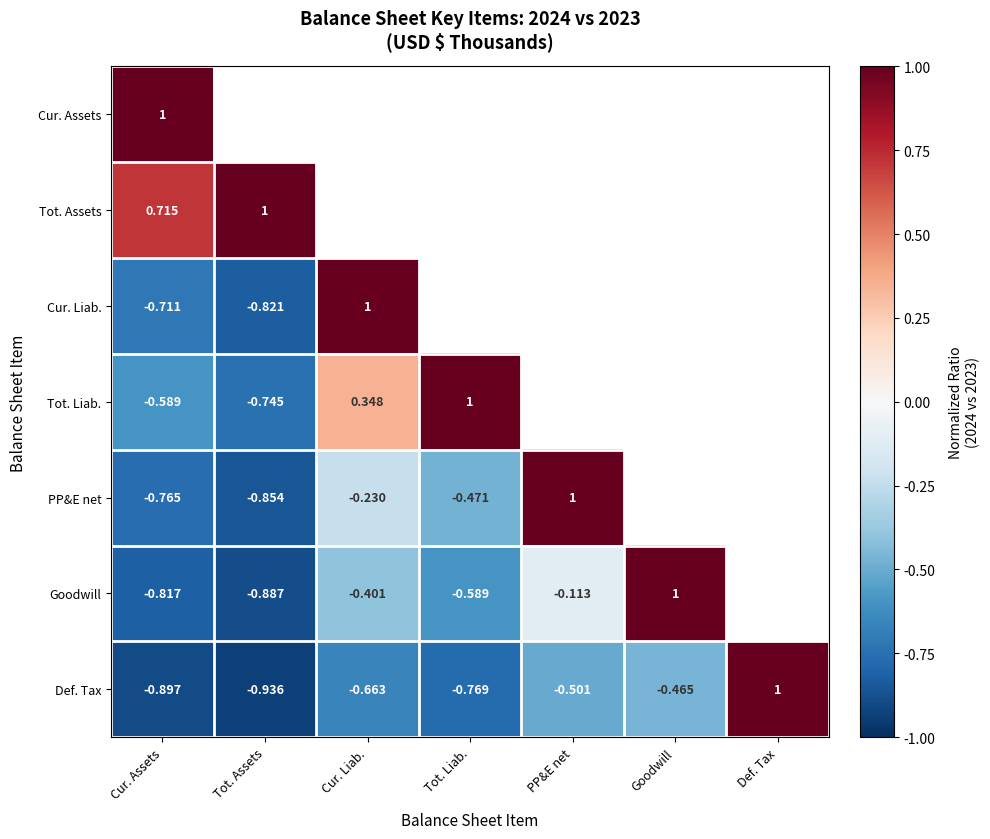

Which category has the lowest value in the Def. Tax series?

Tot. Assets